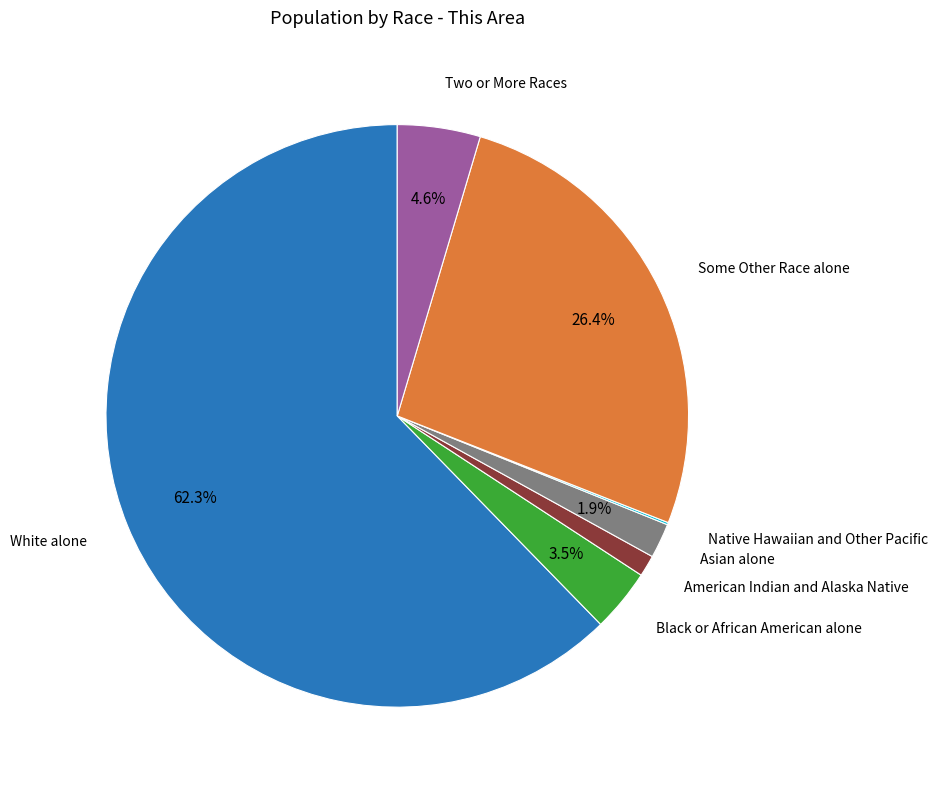

Is there a majority slice in this chart?

Yes